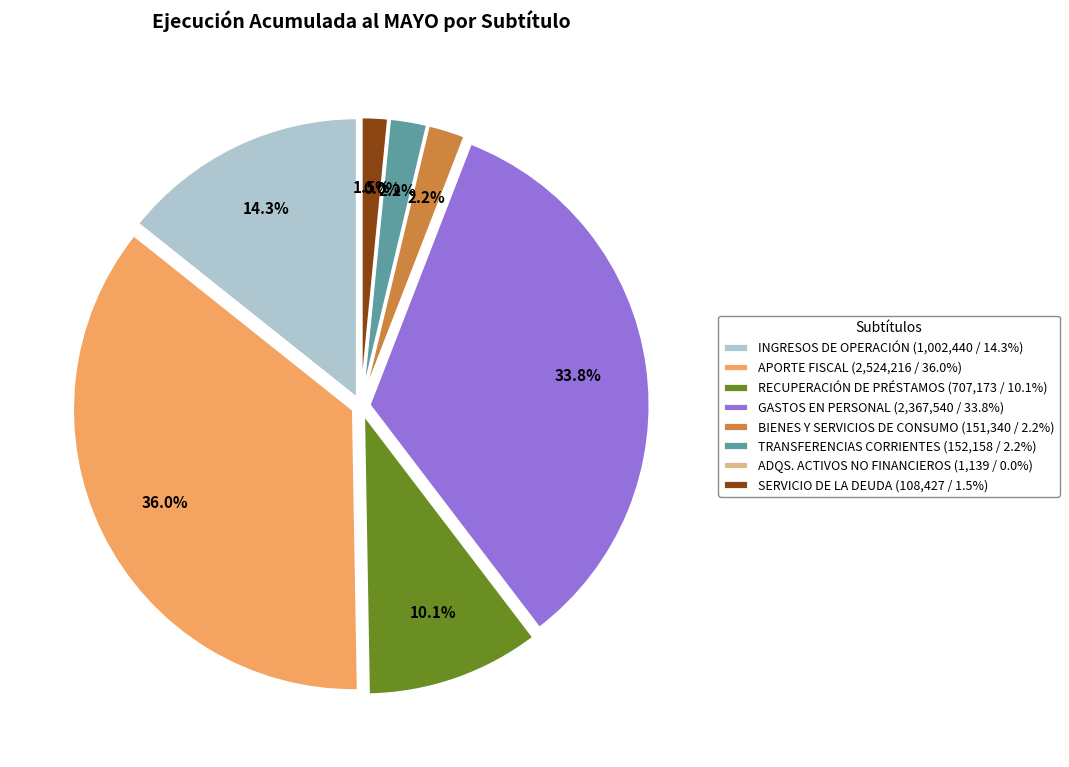

Does GASTOS EN PERSONAL account for over 50% of the chart?

No